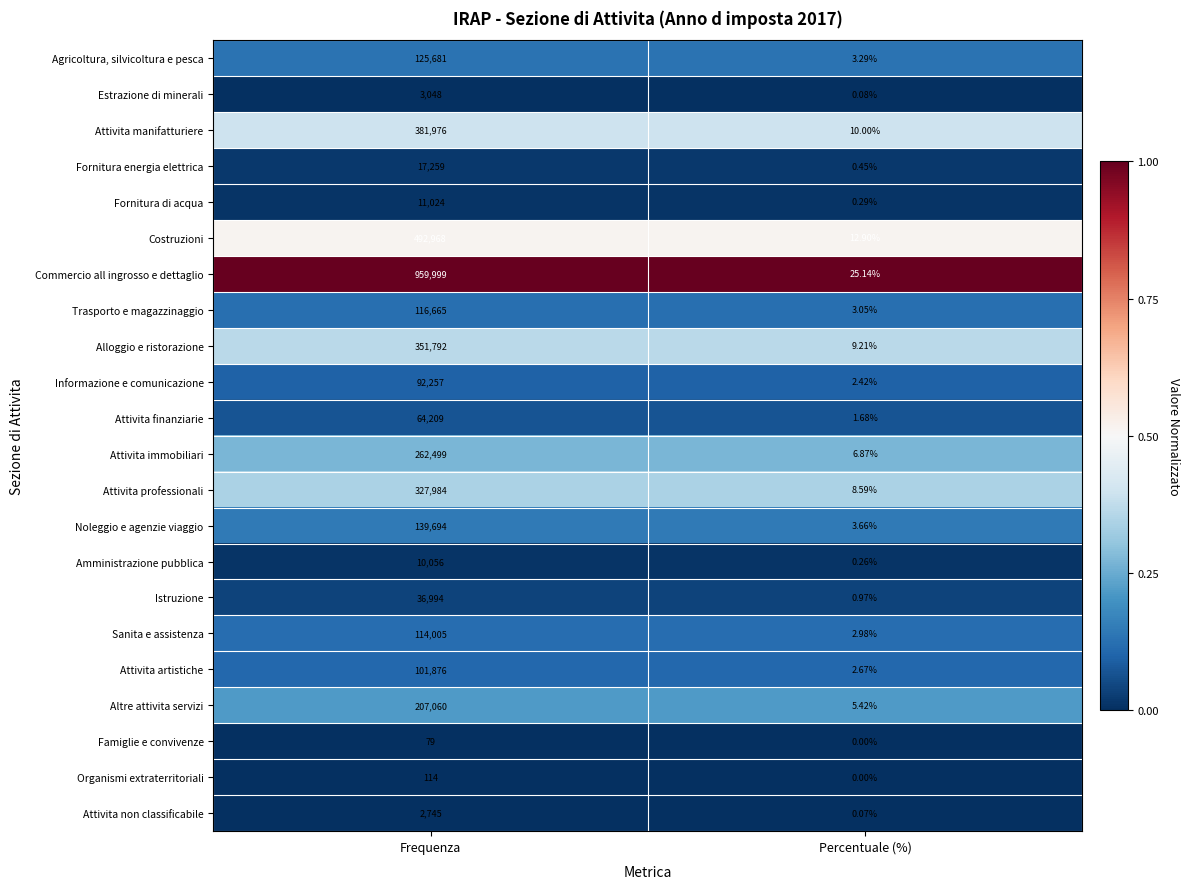

What is the difference between the highest and lowest values at Frequenza?

959920.0